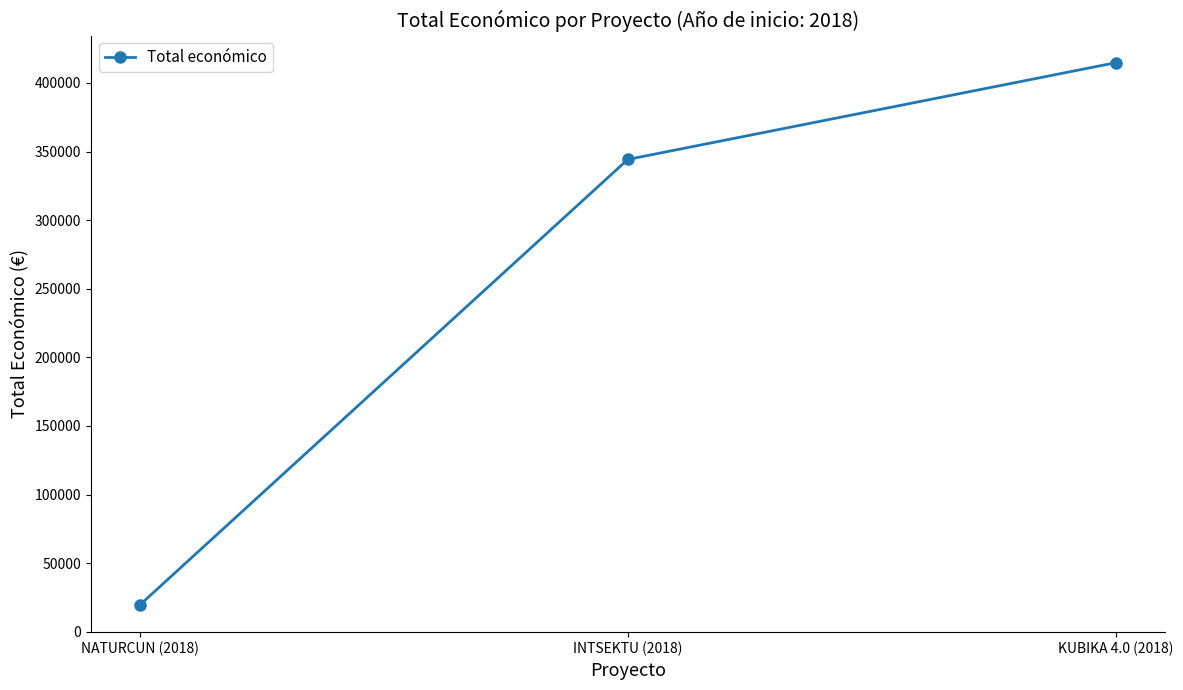

Reading left to right, what are all the values shown in this chart?

NATURCUN (2018)=19478	INTSEKTU (2018)=344243	KUBIKA 4.0 (2018)=414788